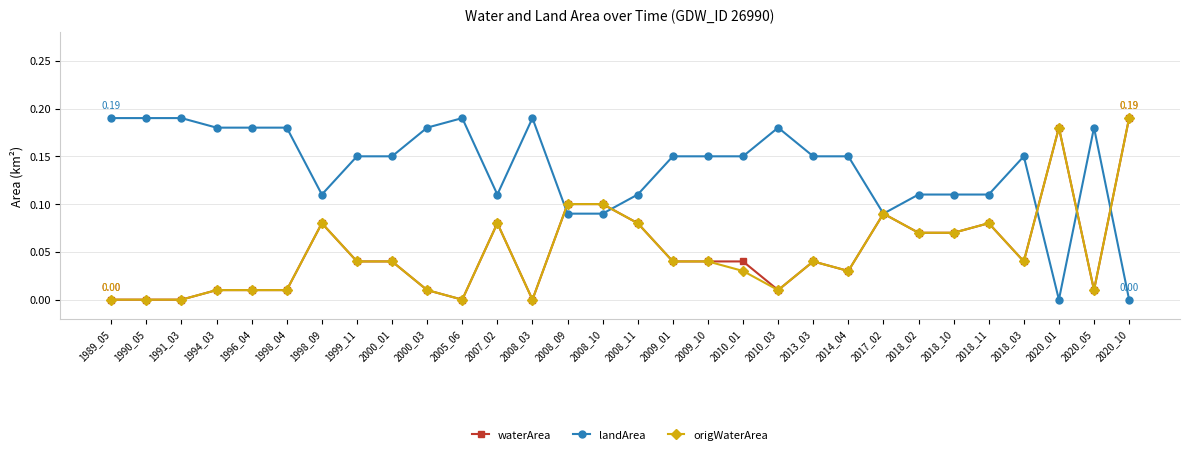

True or false: waterArea has more than 0 interior local peaks.

True